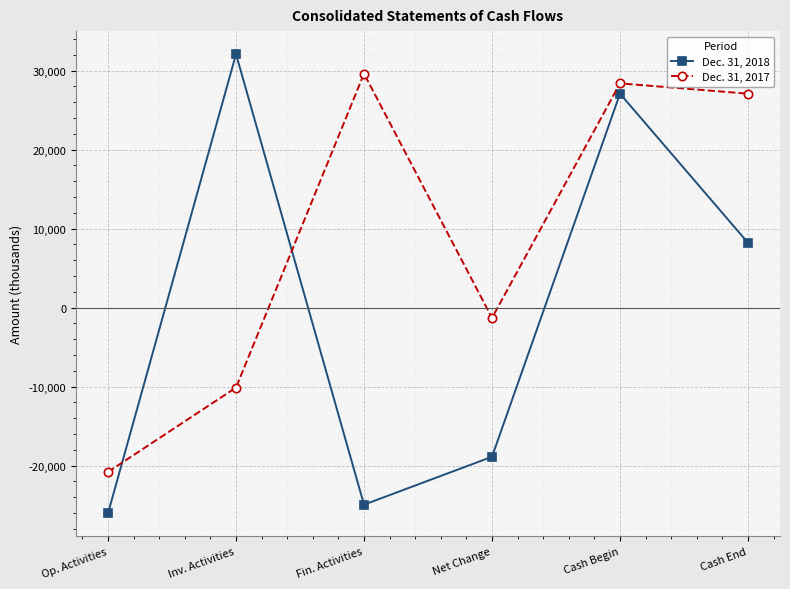

How many data points does each series have?

6